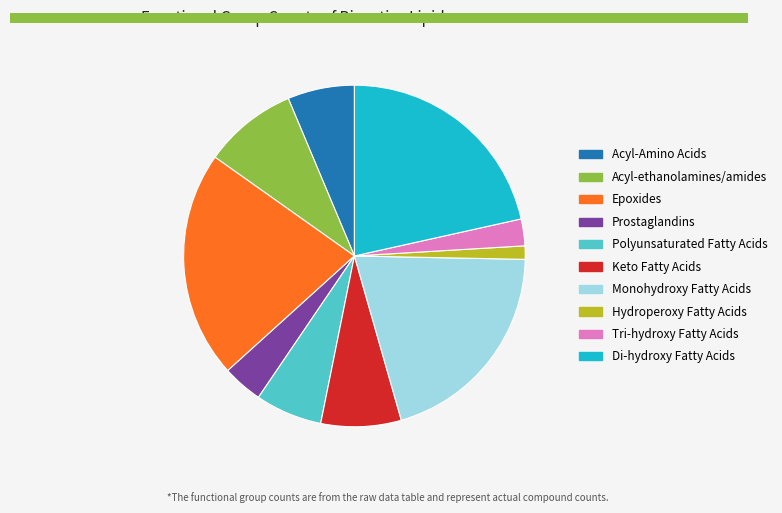

What is the smallest slice in the pie chart?

Hydroperoxy Fatty Acids